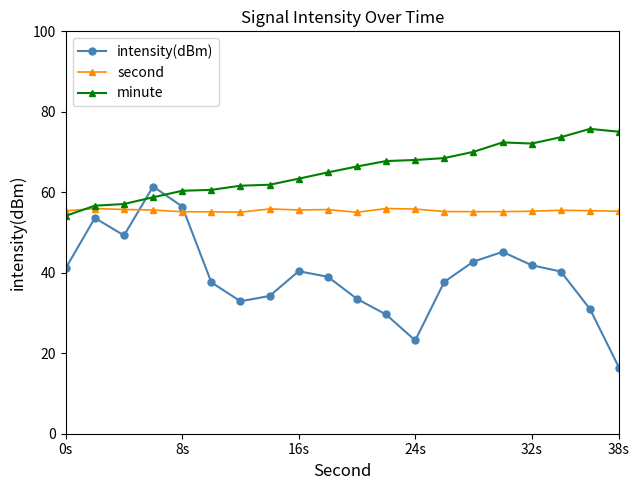

Is this an area chart (filled region under the line)?

No